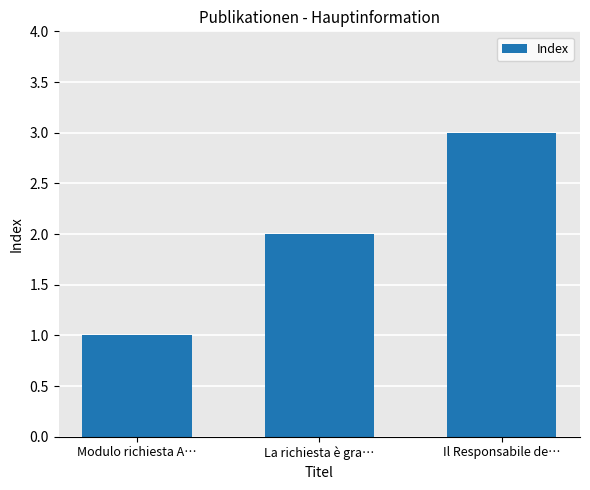

How many bars are there in total?

3